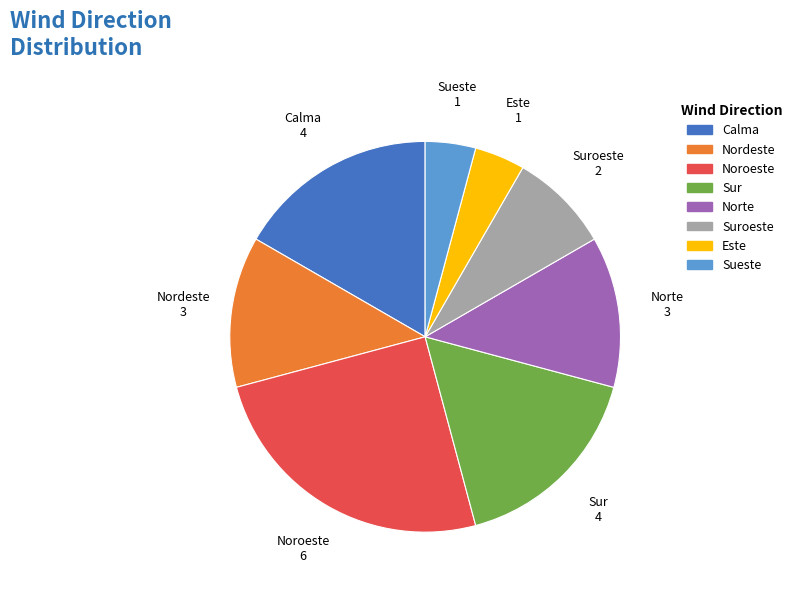

Is there a majority slice in this chart?

No